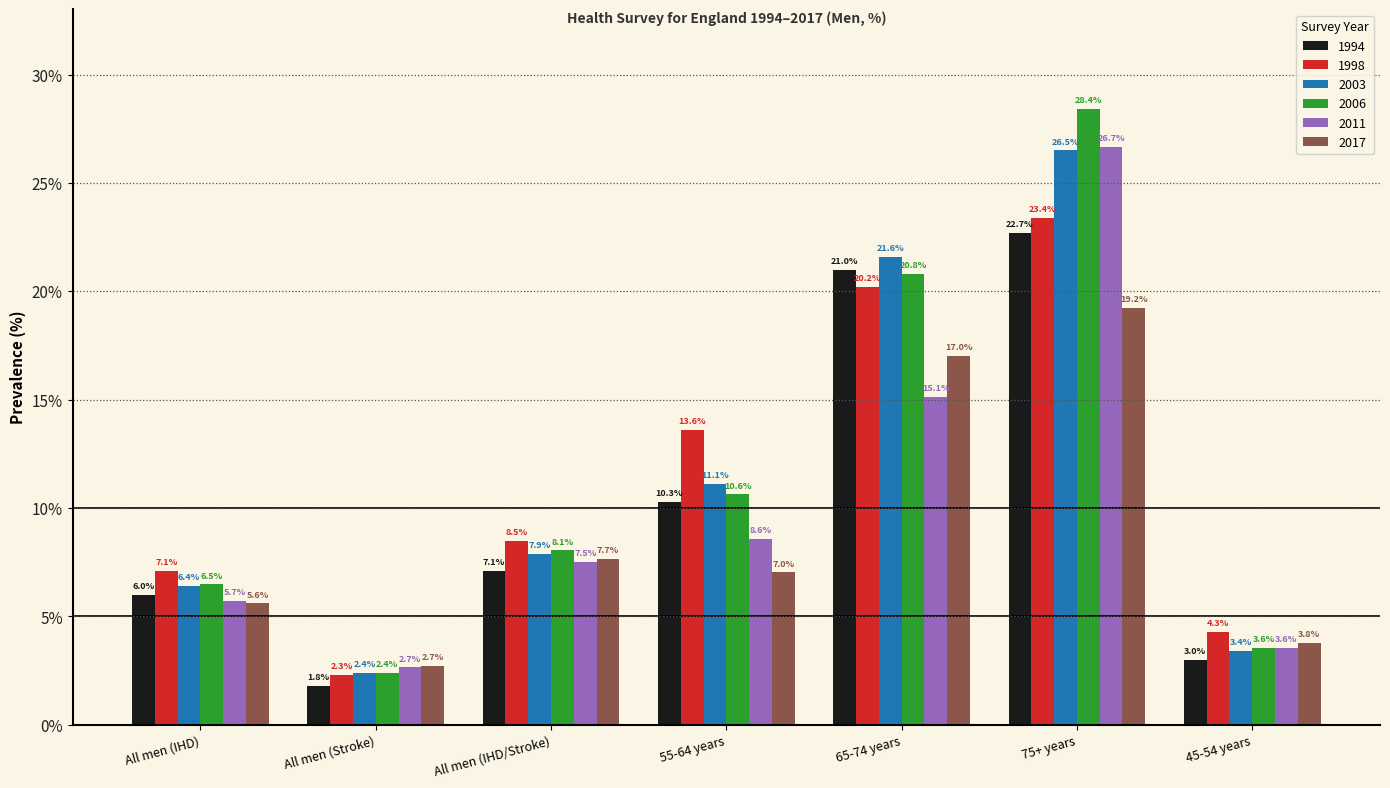

Between 65-74 years and 45-54 years, which series saw the biggest shift?

2003